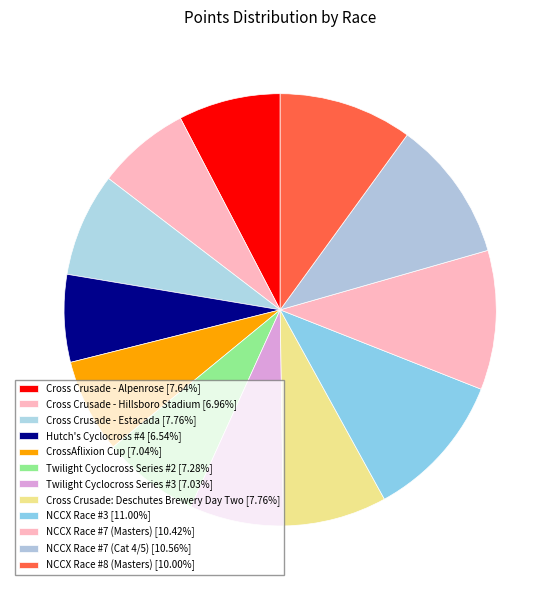

True or false: Twilight Cyclocross Series #2 accounts for 20% of the total.

False